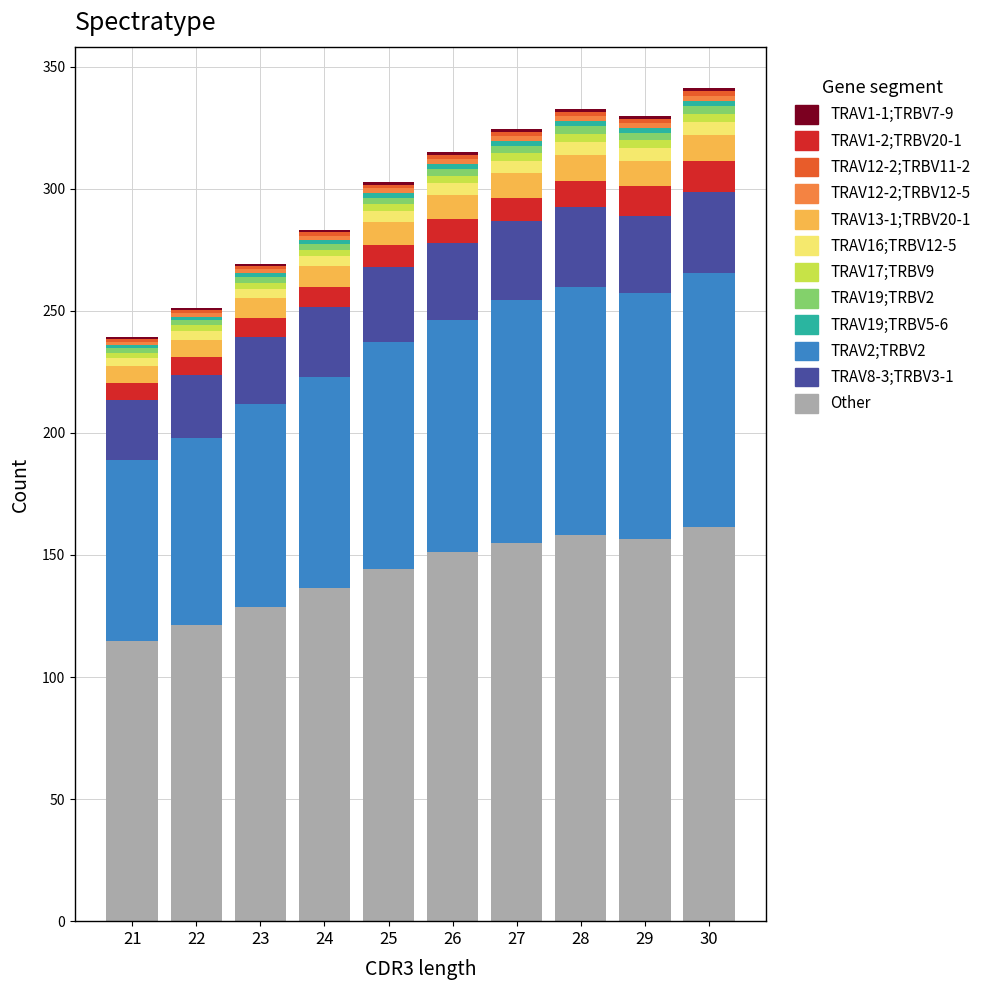

What is the maximum value for Other?

161.4